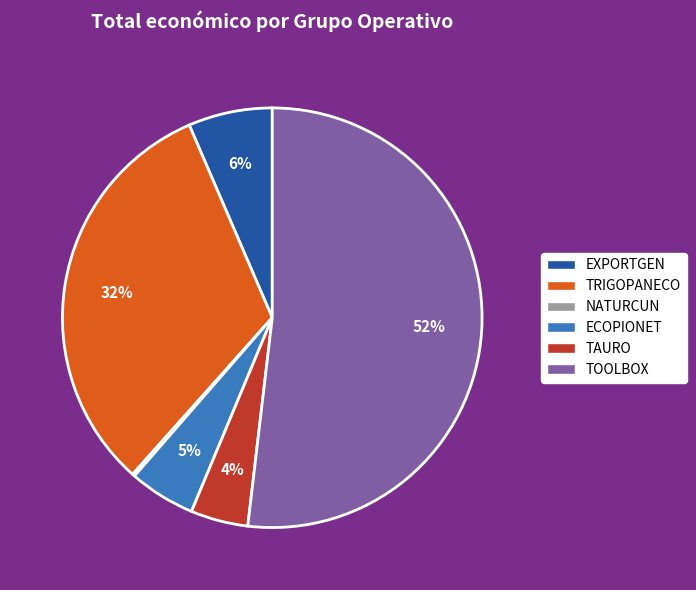

Which has a higher value, TAURO or TOOLBOX?

TOOLBOX